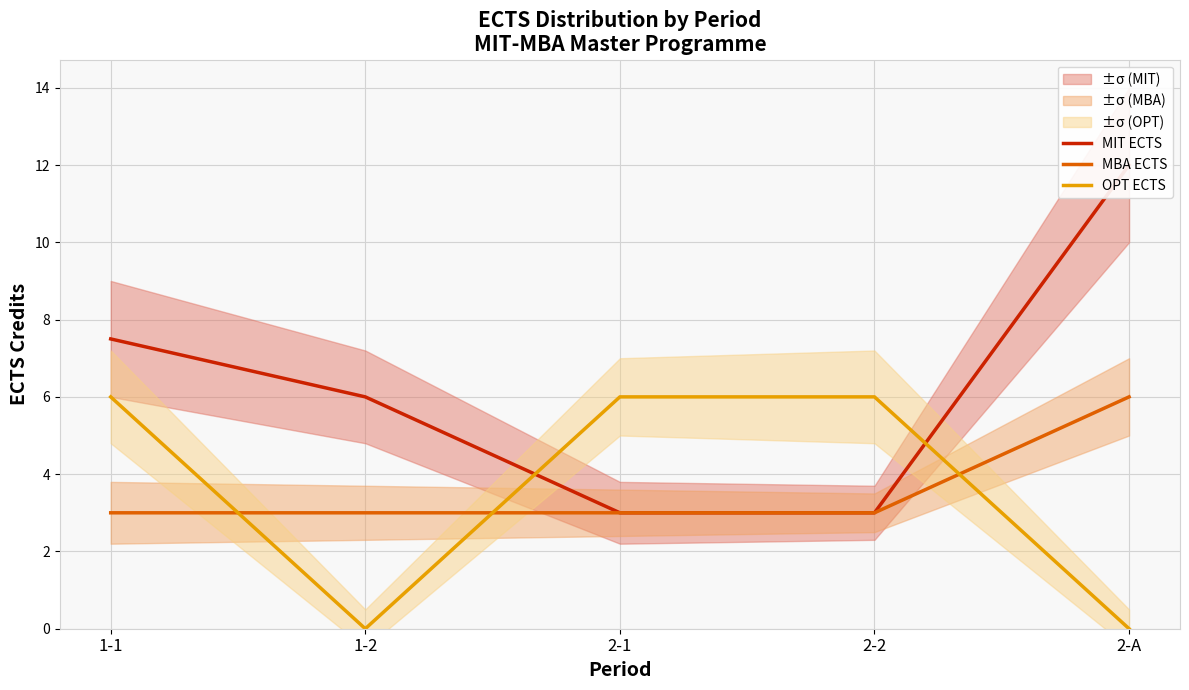

What is the sum of all OPT ECTS values?

18